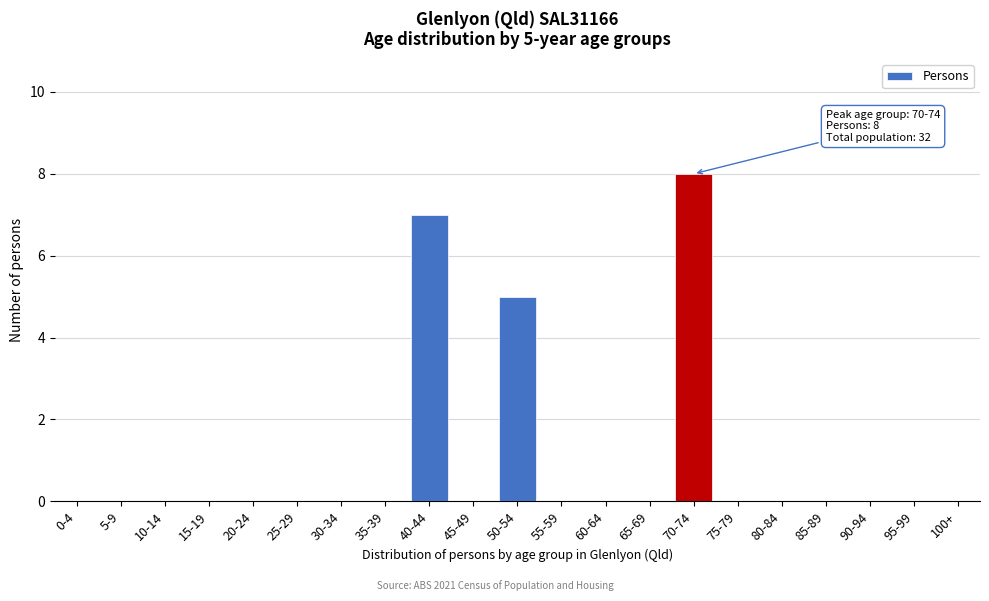

The value at 15-19 is 0. True or false?

True